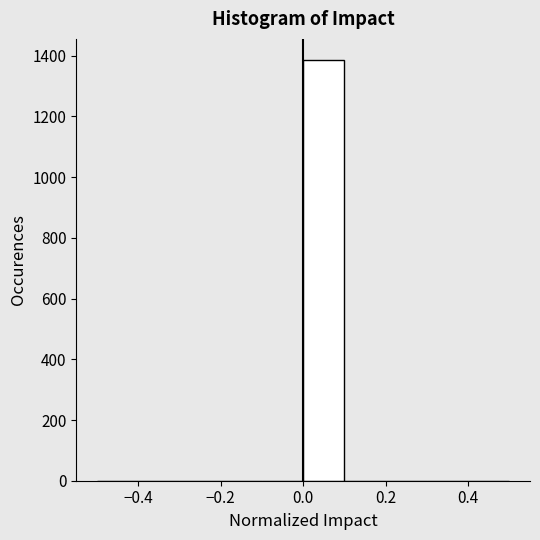

Reading left to right, transcribe this chart: for each bar, give the range it covers on the x-axis and its height. The values are not printed on the chart, so give them approximately, as read against the axis.

-0.5 to -0.4: 0
-0.4 to -0.3: 0
-0.3 to -0.2: 0
-0.2 to -0.1: 0
-0.1 to 0.0: 0
0.0 to 0.1: 1380
0.1 to 0.2: 0
0.2 to 0.3: 0
0.3 to 0.4: 0
0.4 to 0.5: 0